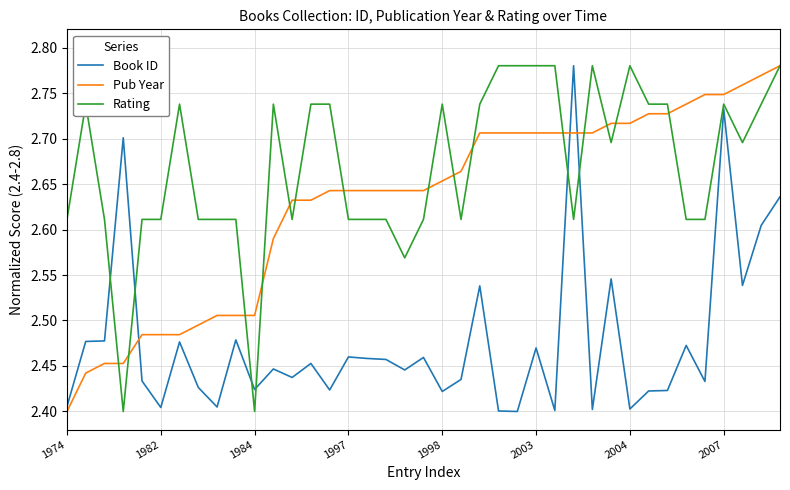

List the series in order of their overall mean, highest first.

Rating, Pub Year, Book ID